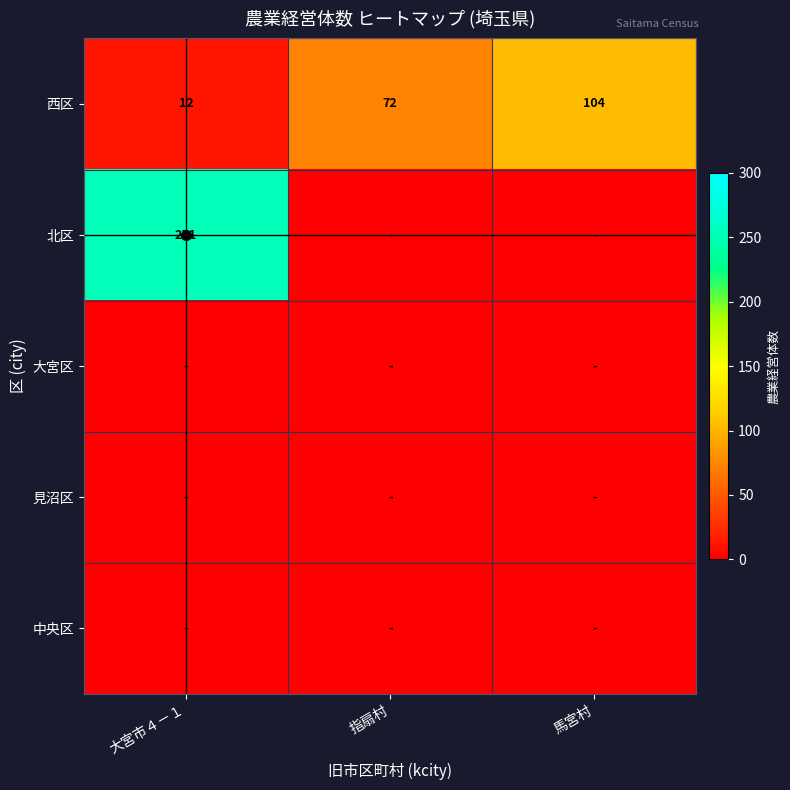

At which label is 西区 closest to 58?

指扇村